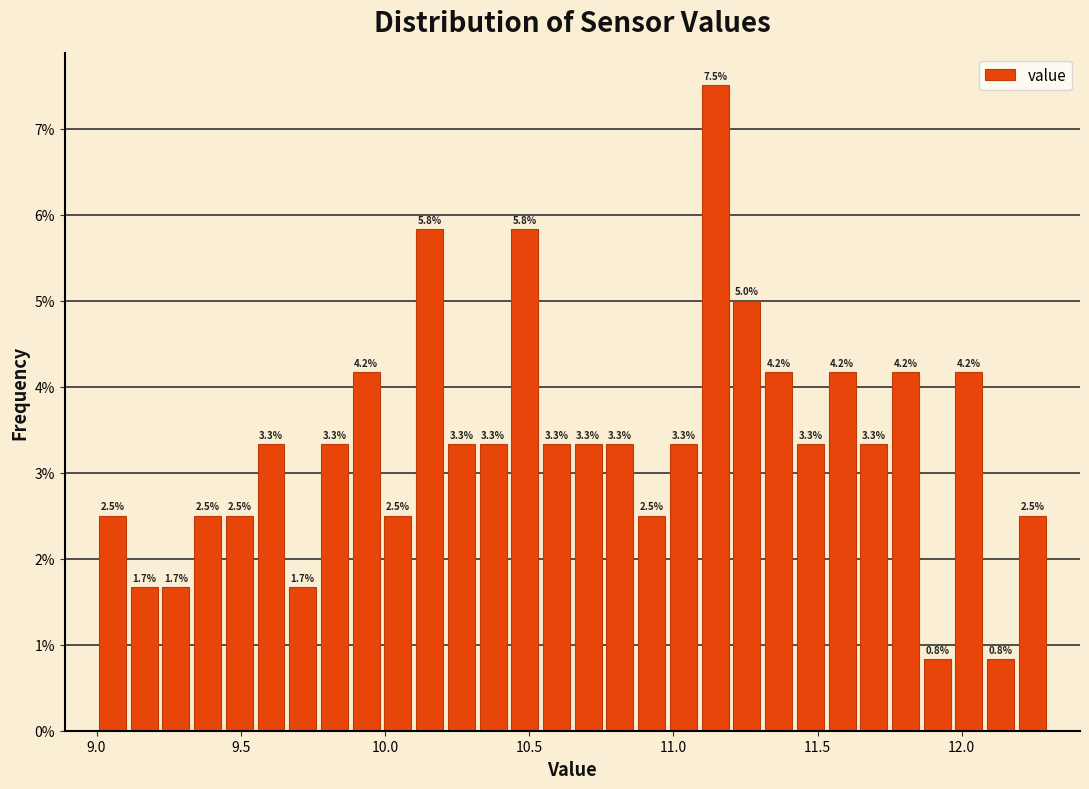

Read against the x-axis, roughly where is the centre of the tallest bar?

11.15